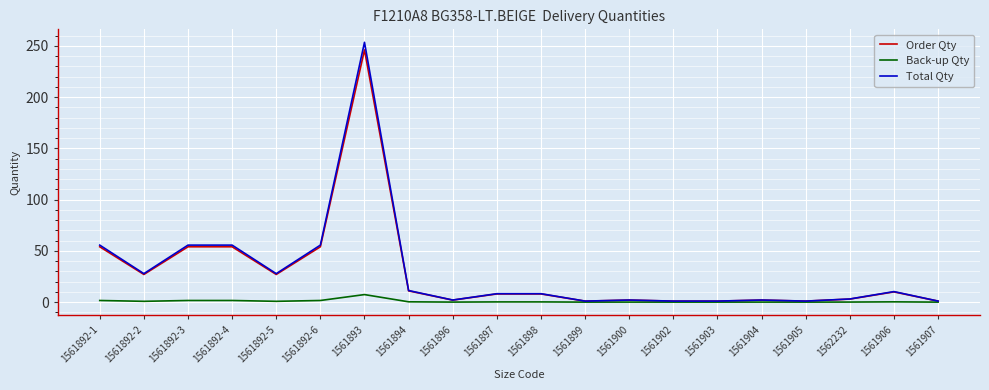

Which series has the largest range (max minus min)?

Total Qty